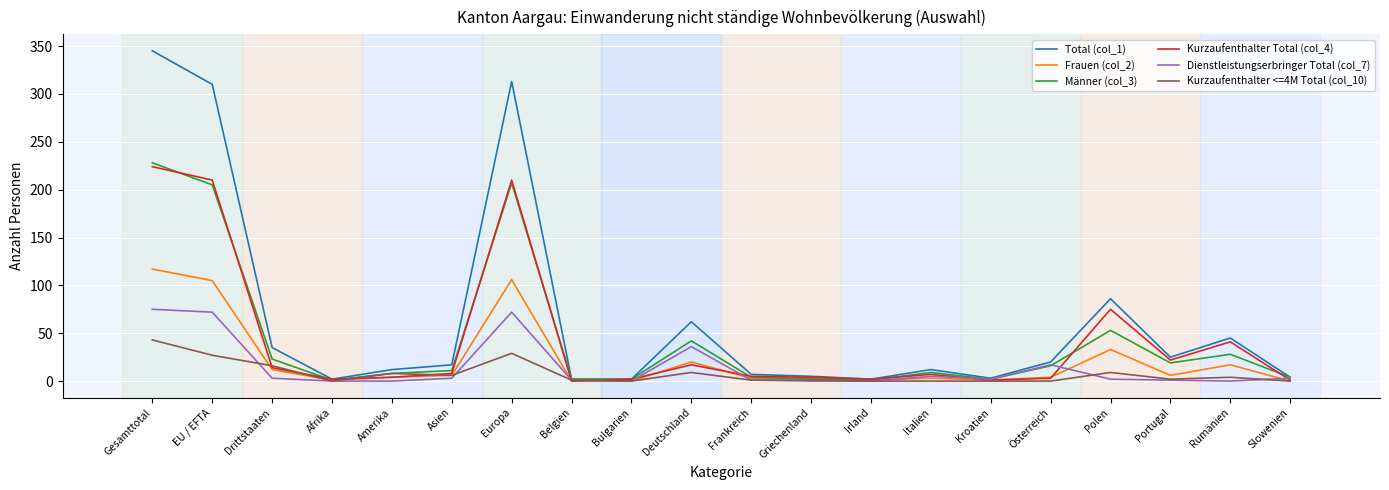

At which label does Kurzaufenthalter <=4M Total (col_10) reach its peak?

Gesamttotal